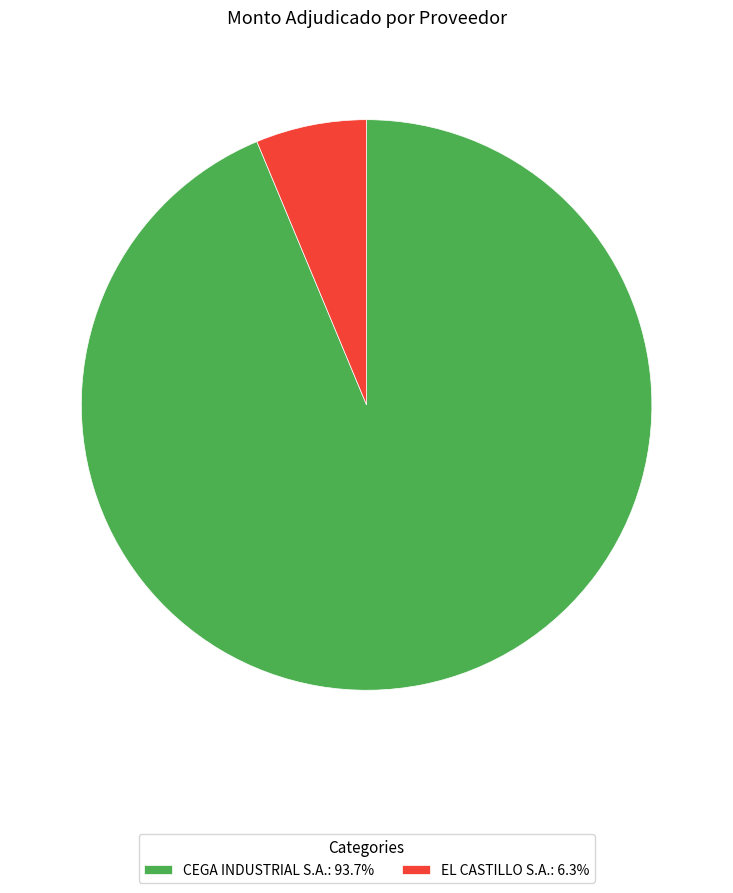

Approximately how many times larger is the value at CEGA INDUSTRIAL S.A.: 93.7% compared to EL CASTILLO S.A.: 6.3%?

14.9